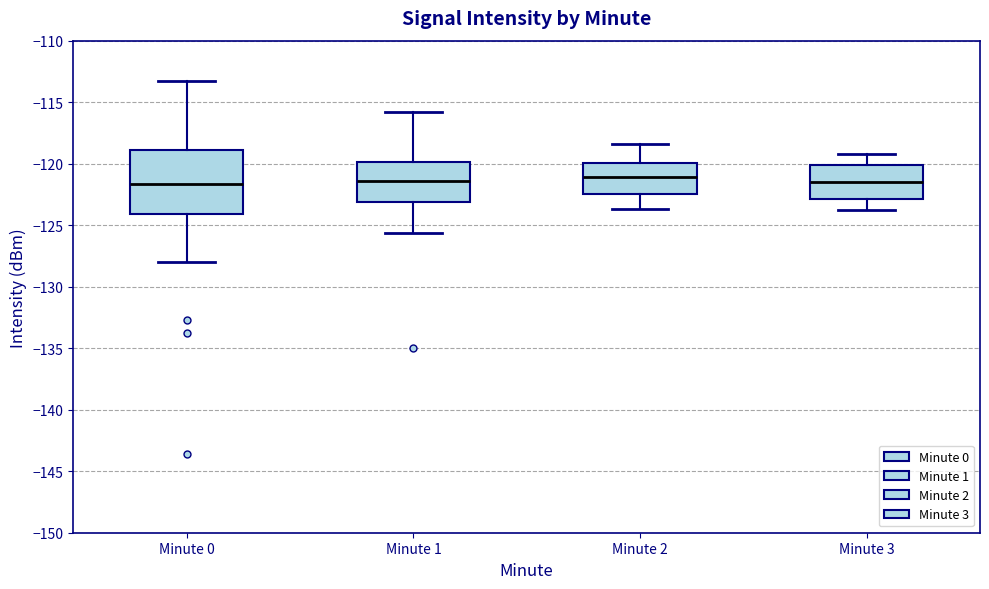

Reading left to right, read every box against the y-axis: the position of its median line, the range the box covers, and the ends of its whiskers. The values are not printed on the chart, so give them approximately, as read against the axis.

Minute 0: median -121.5, box -124.0 to -119.0, whiskers -128.0 to -113.5
Minute 1: median -121.5, box -123.0 to -120.0, whiskers -125.5 to -116.0
Minute 2: median -121.0, box -122.5 to -120.0, whiskers -123.5 to -118.5
Minute 3: median -121.5, box -123.0 to -120.0, whiskers -124.0 to -119.0